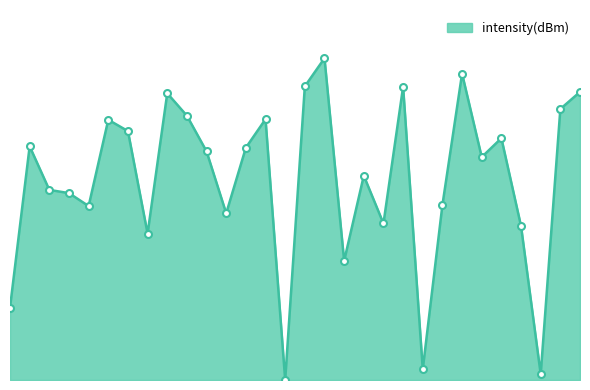

Does the chart have visible grid lines?

No